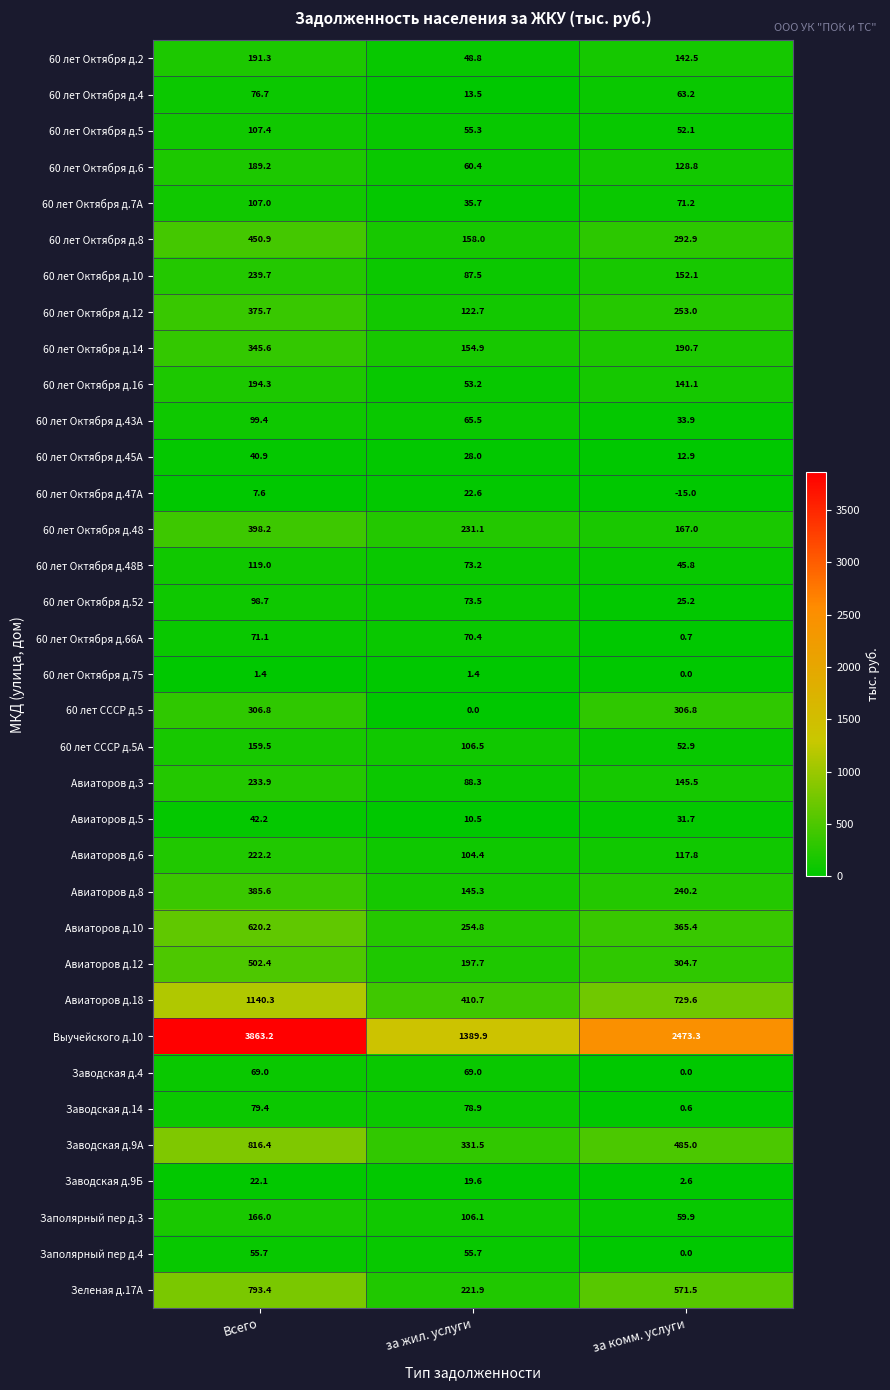

What is the sum of all Заводская д.4 values?

138.0